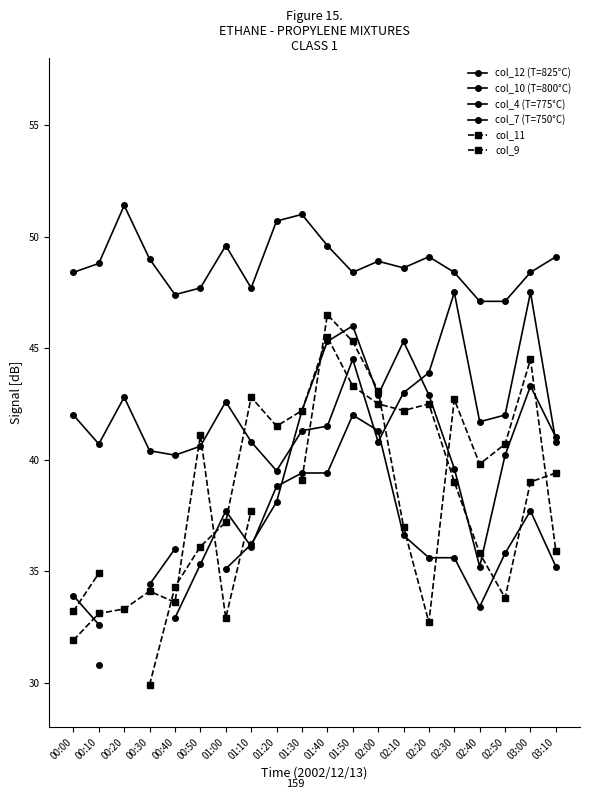

At which category does the chart reach its minimum across all series?

00:30